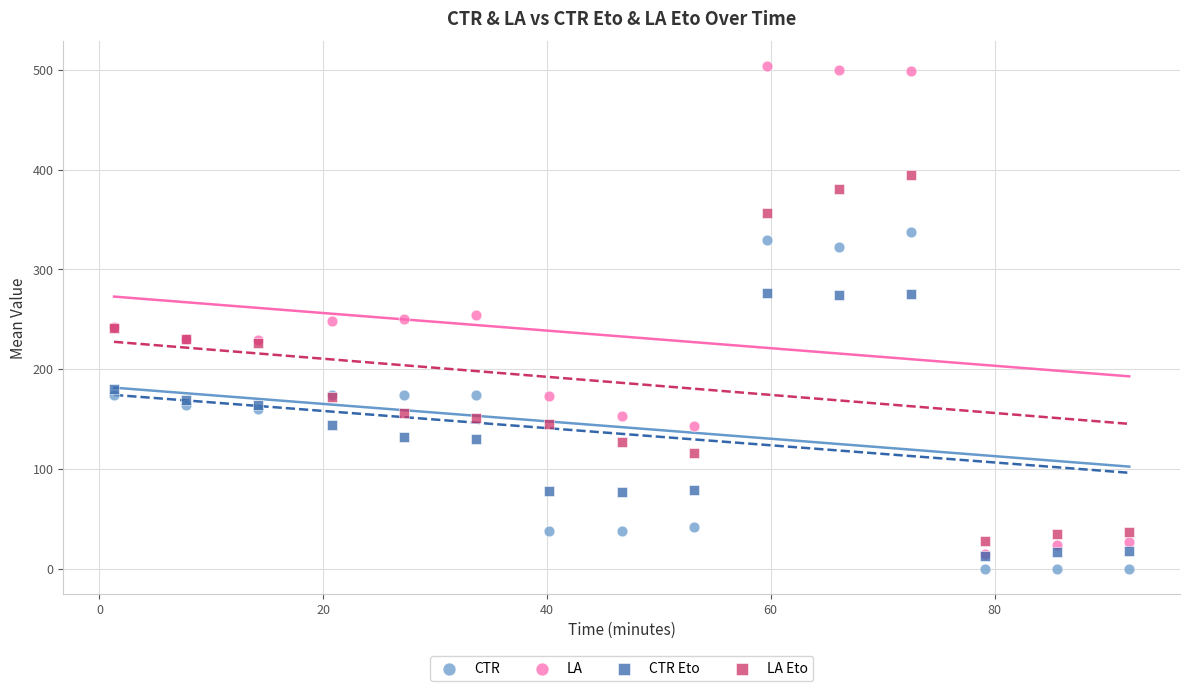

Which series has the largest Y range (max minus min)?

LA